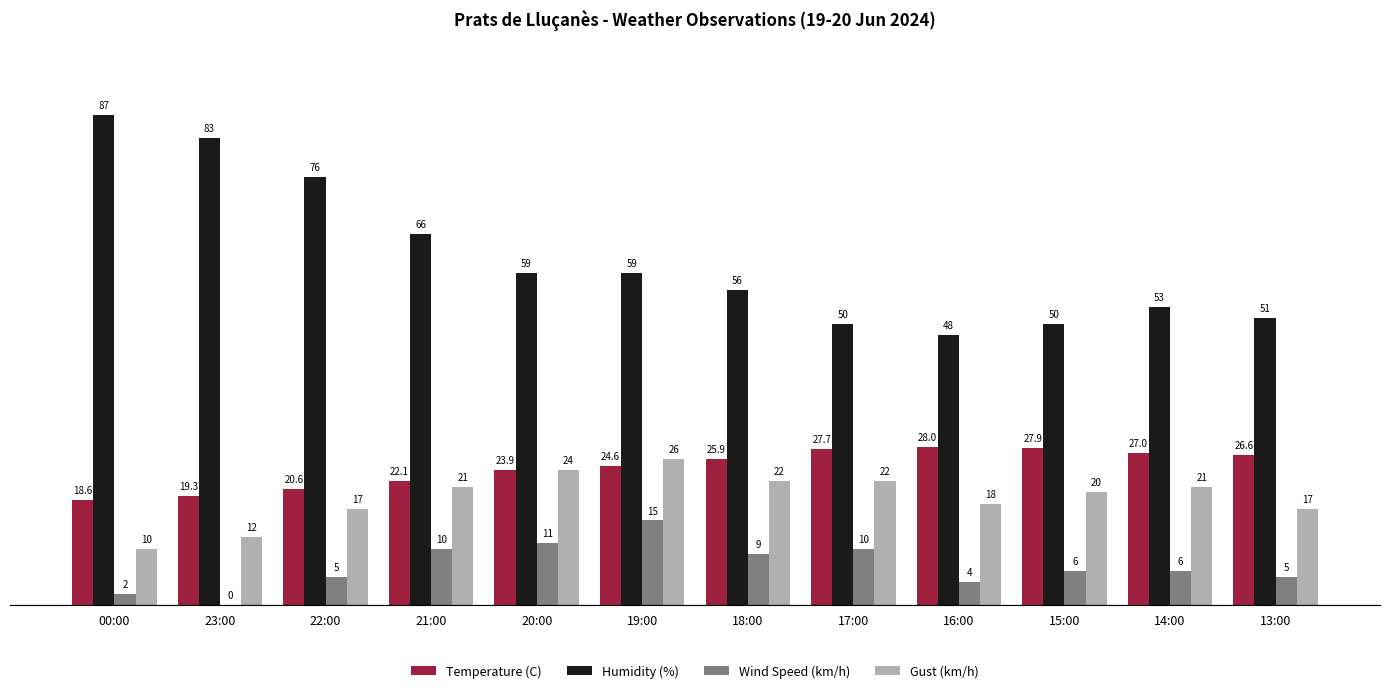

Reading right to left, transcribe all the data shown in this chart.

Temperature (C): 13:00=26.6	14:00=27.0	15:00=27.9	16:00=28.0	17:00=27.7	18:00=25.9	19:00=24.6	20:00=23.9	21:00=22.1	22:00=20.6	23:00=19.3	00:00=18.6
Humidity (%): 13:00=51.0	14:00=53.0	15:00=50.0	16:00=48.0	17:00=50.0	18:00=56.0	19:00=59.0	20:00=59.0	21:00=66.0	22:00=76.0	23:00=83.0	00:00=87.0
Wind Speed (km/h): 13:00=5.0	14:00=6.0	15:00=6.0	16:00=4.0	17:00=10.0	18:00=9.0	19:00=15.0	20:00=11.0	21:00=10.0	22:00=5.0	23:00=0.0	00:00=2.0
Gust (km/h): 13:00=17.0	14:00=21.0	15:00=20.0	16:00=18.0	17:00=22.0	18:00=22.0	19:00=26.0	20:00=24.0	21:00=21.0	22:00=17.0	23:00=12.0	00:00=10.0